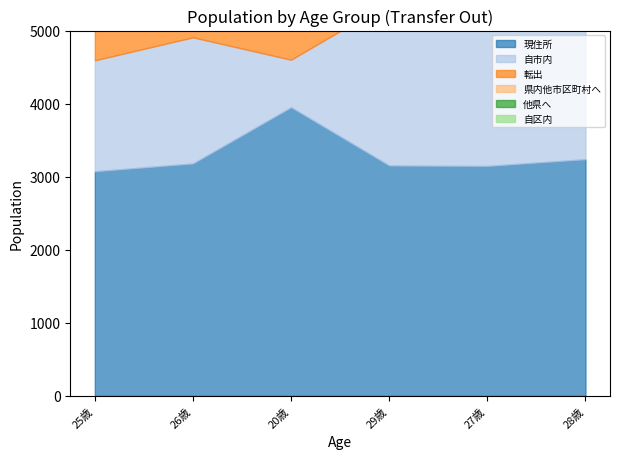

How many intersections are there between 自市内 and 転出?

1